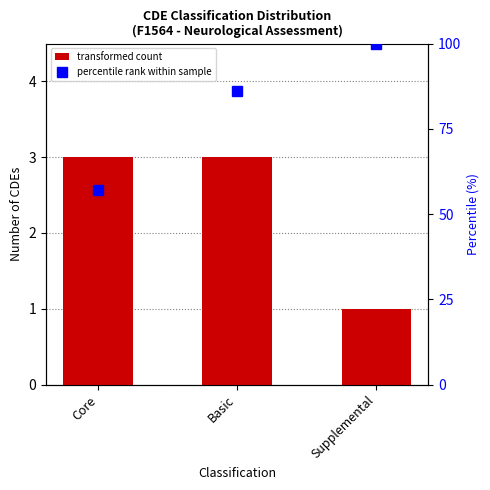

Which category has the highest value across all series?

Core